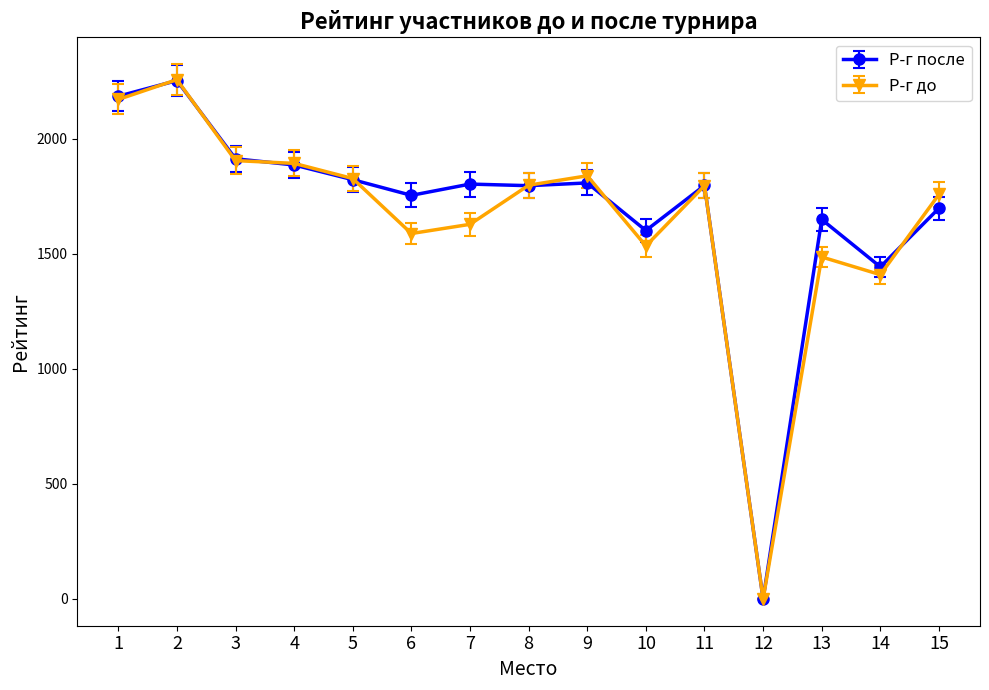

What is the difference between the Р-г до values at 15 and 4?

135